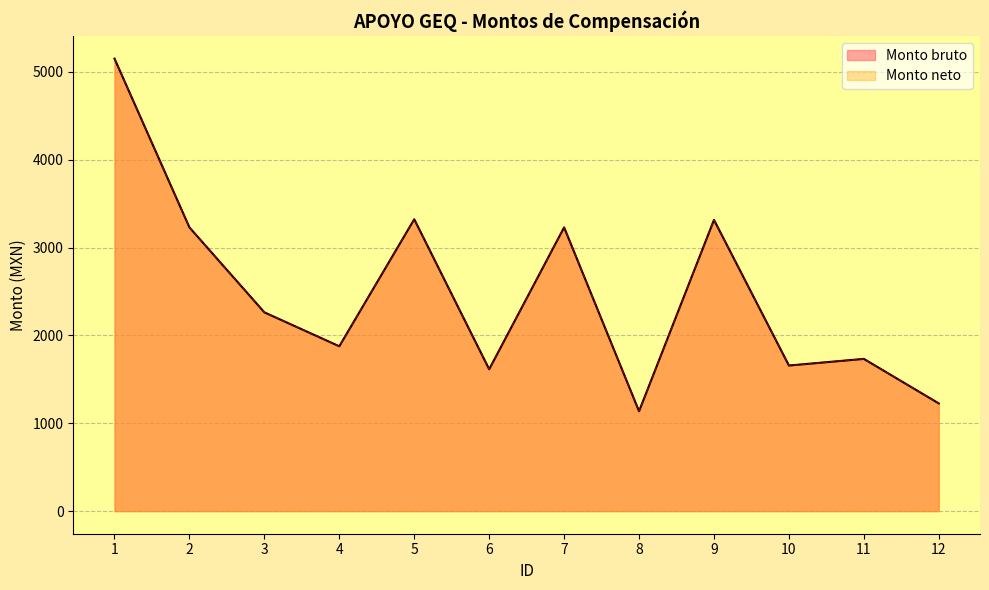

What is the value of the Monto bruto point at the 3rd from the left?

2263.0